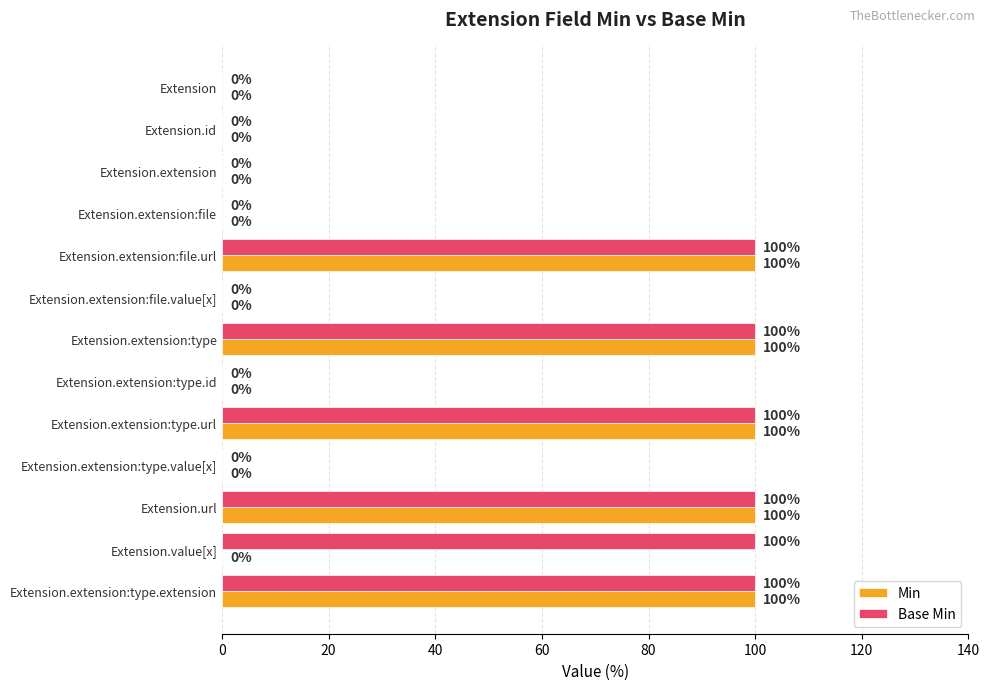

What is the maximum value for Base Min?

100